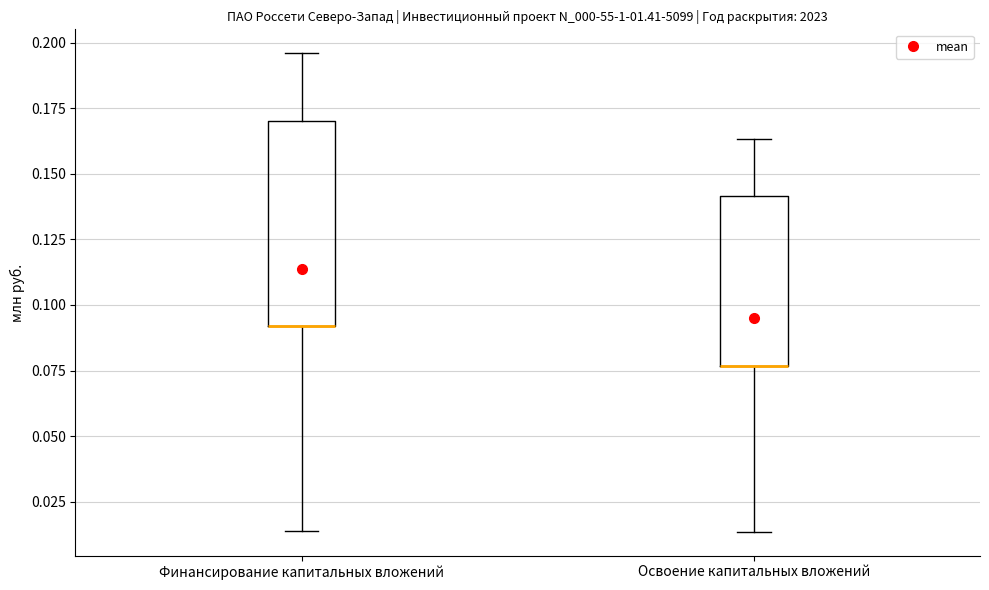

Reading left to right, read every box against the y-axis: the position of its median line, the range the box covers, and the ends of its whiskers. The values are not printed on the chart, so give them approximately, as read against the axis.

Финансирование капитальных вложений: median 0.090 (drawn on the box's lower edge), box 0.090 to 0.170, whiskers 0.015 to 0.195
Освоение капитальных вложений: median 0.075 (drawn on the box's lower edge), box 0.075 to 0.140, whiskers 0.015 to 0.165